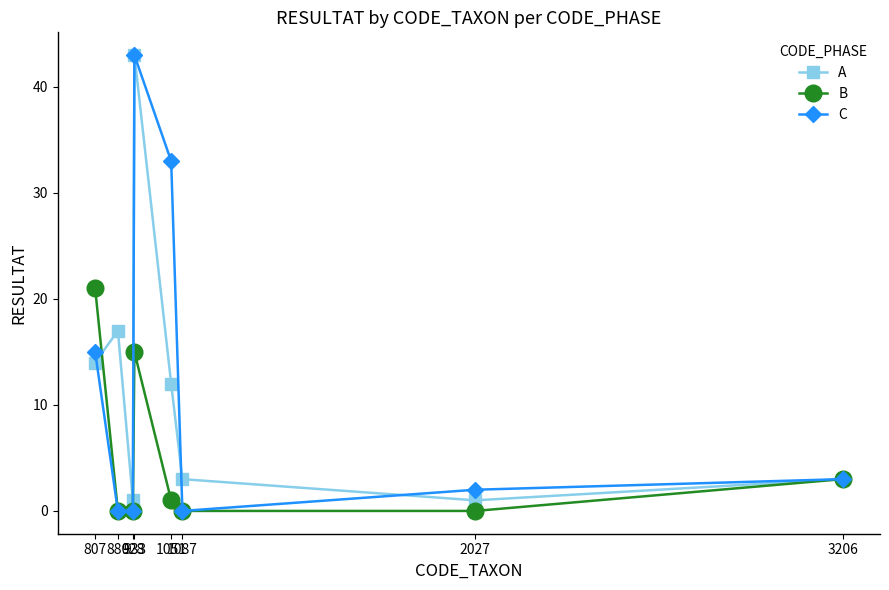

Where is the first local maximum for B?

933